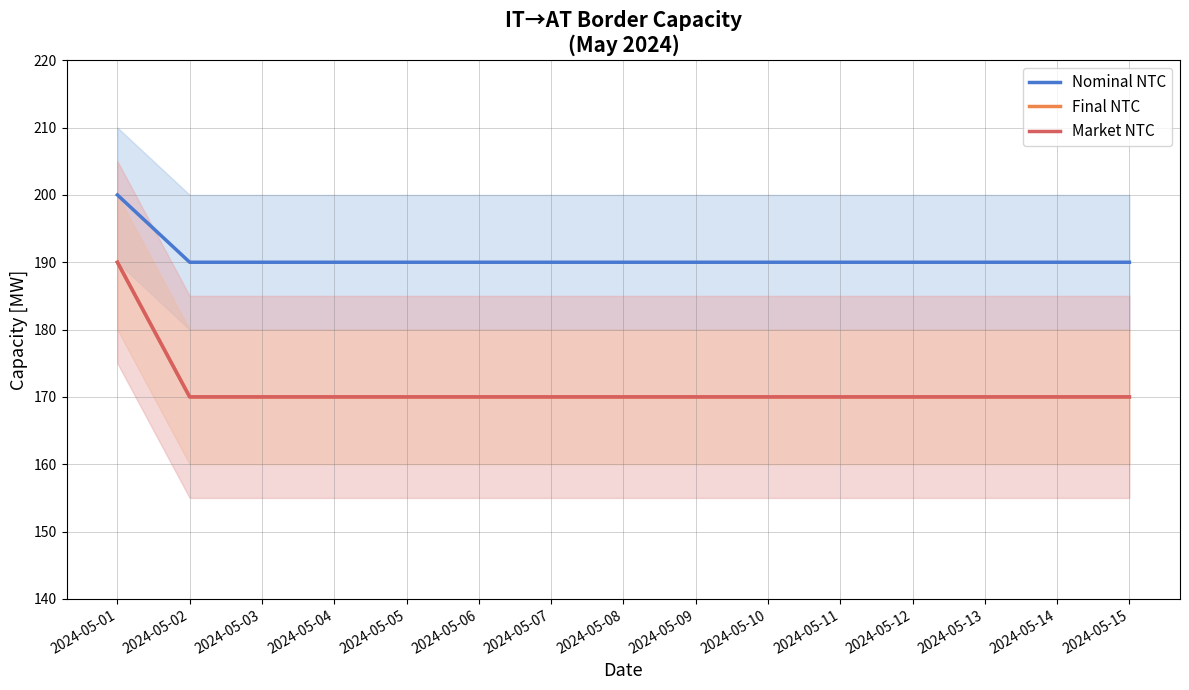

What is the spread (max minus min) of values at 2024-05-05?

20